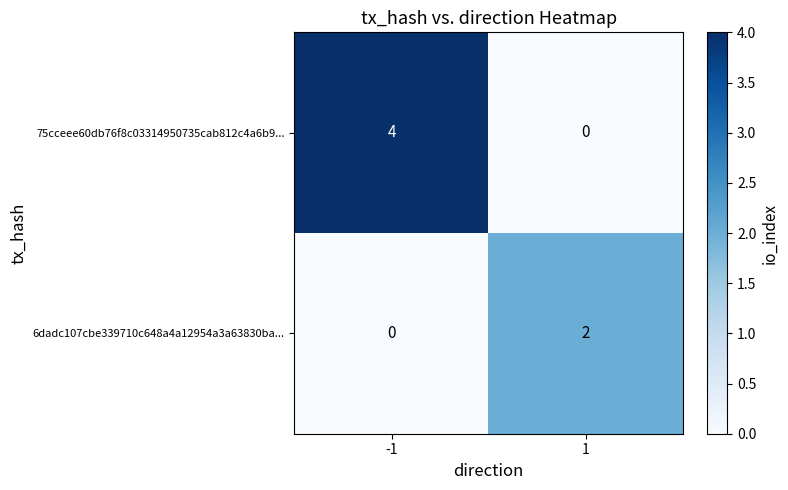

Is the value of 75cceee60db76f8c03314950735cab812c4a6b9... at 1 greater than the value of 6dadc107cbe339710c648a4a12954a3a63830ba... at 1?

No